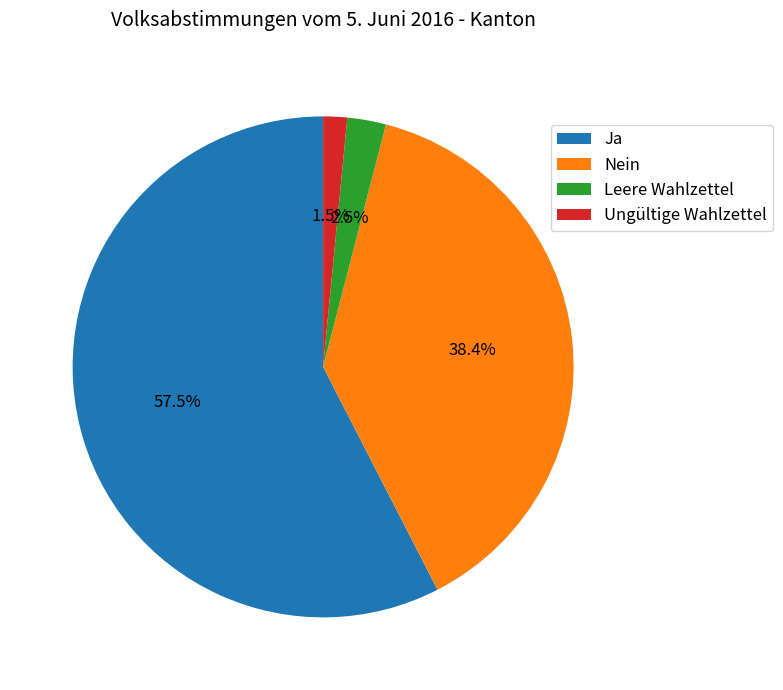

Which has a higher value, Leere Wahlzettel or Nein?

Nein